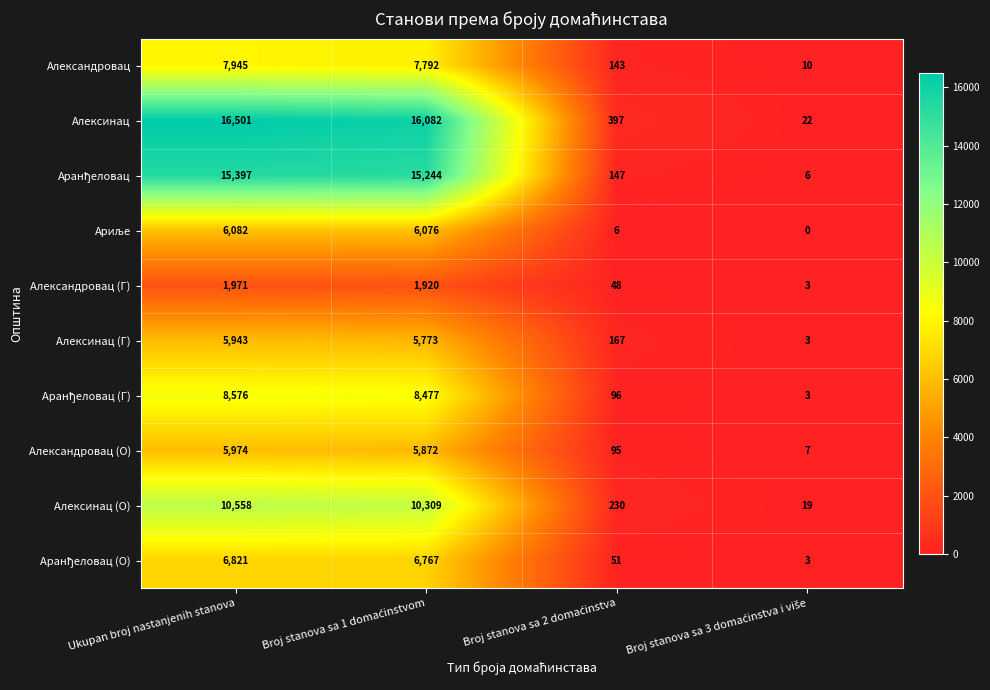

What is the average value of the Алексинац (Г) series?

2972